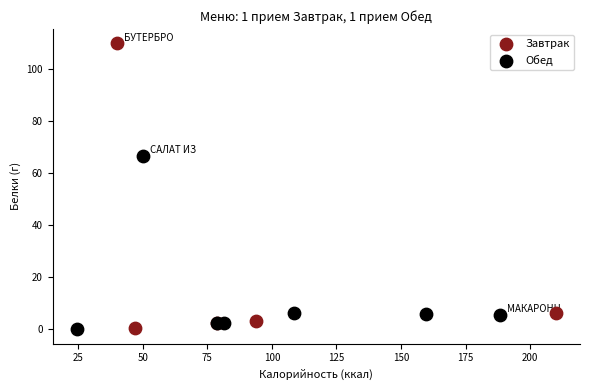

Which series reaches the maximum Y coordinate?

Завтрак